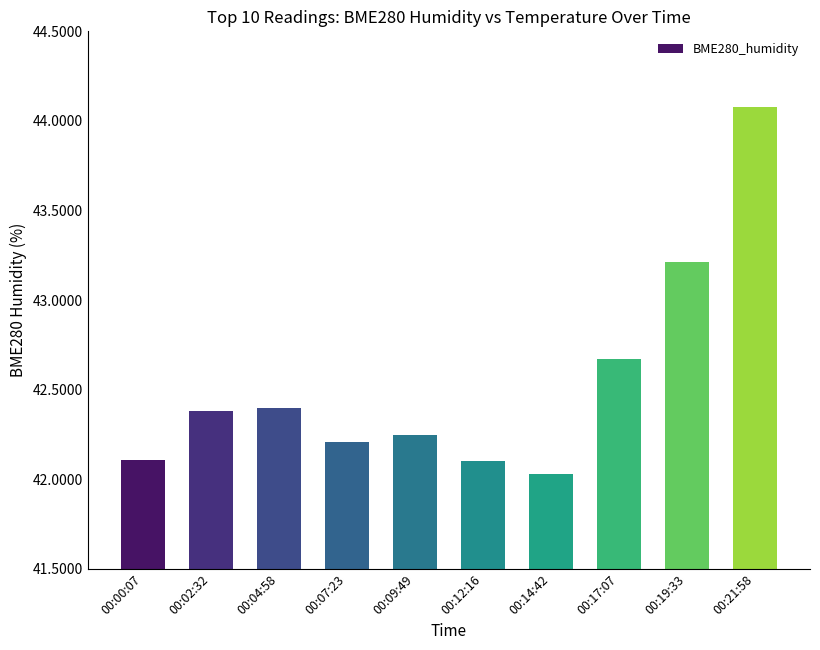

Which label corresponds to the largest value in the chart?

00:21:58